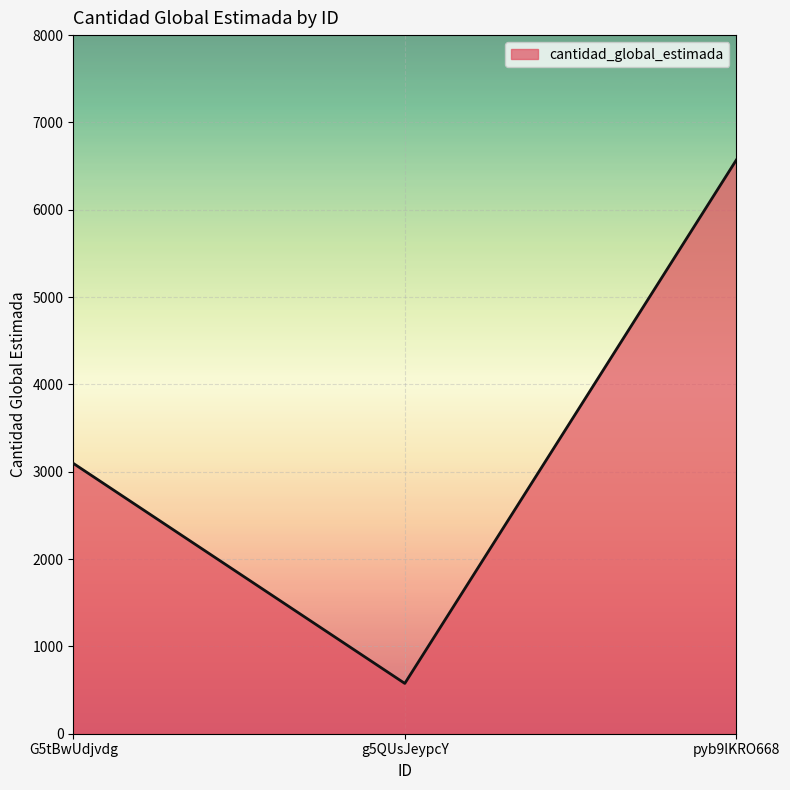

Count the number of categories in the chart.

3